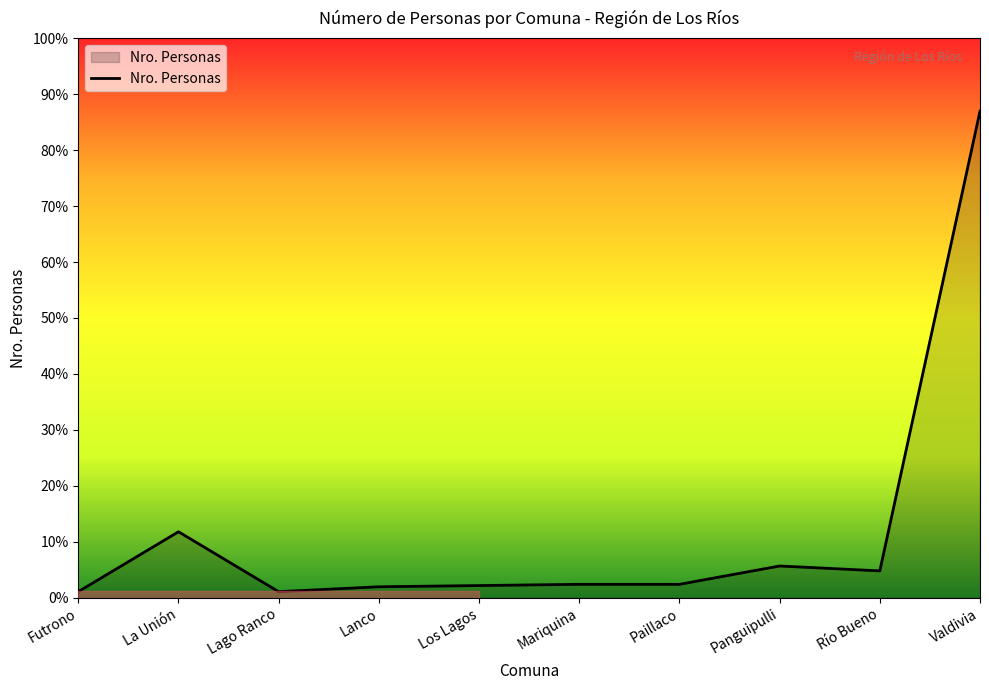

Rank the categories by value from highest to lowest.

Valdivia, La Unión, Panguipulli, Río Bueno, Mariquina, Paillaco, Los Lagos, Lanco, Futrono, Lago Ranco